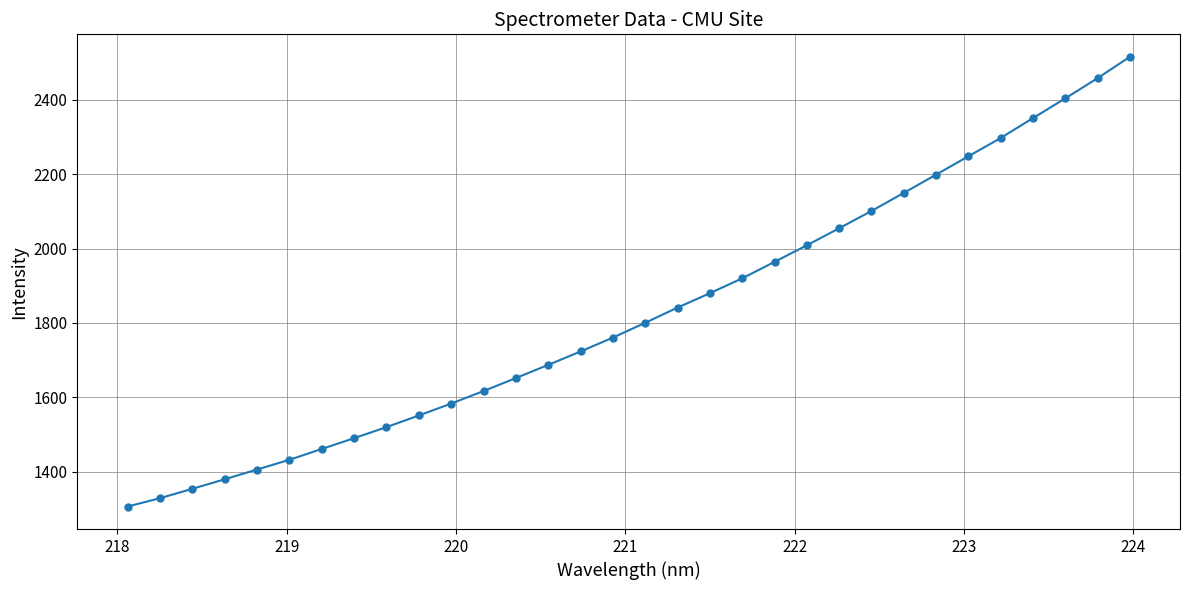

What is the difference between the maximum and minimum values?

1208.7